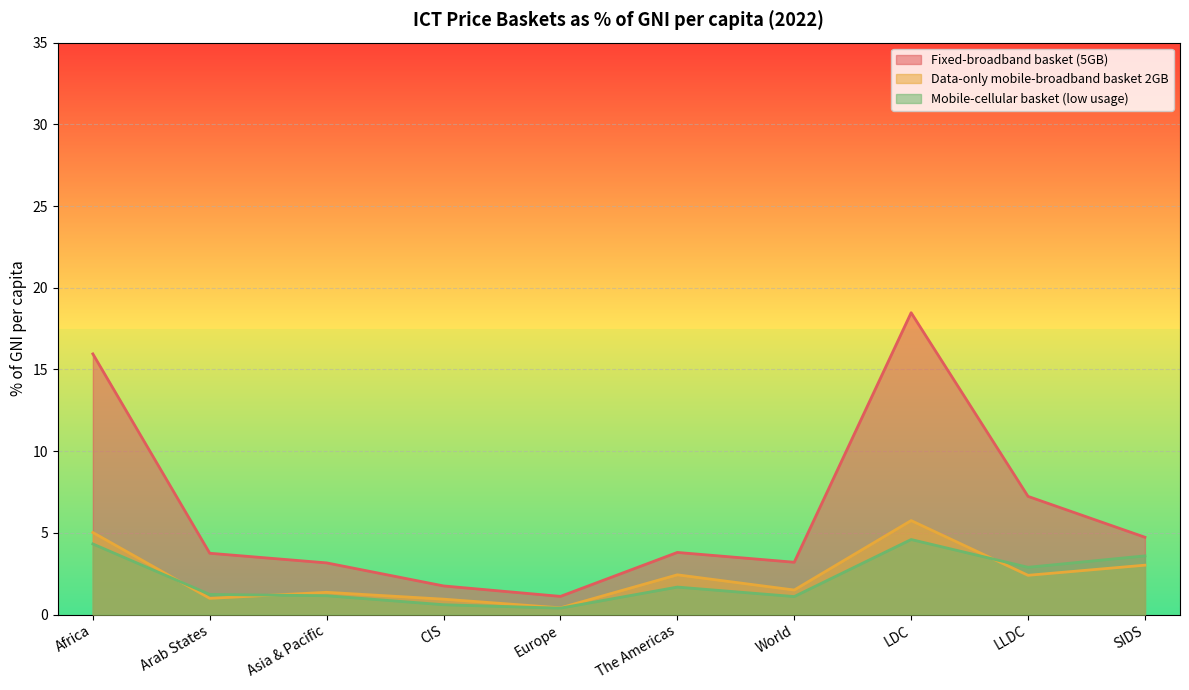

The Data-only mobile-broadband basket 2GB series shows 2.3 at LDC. True or false?

False